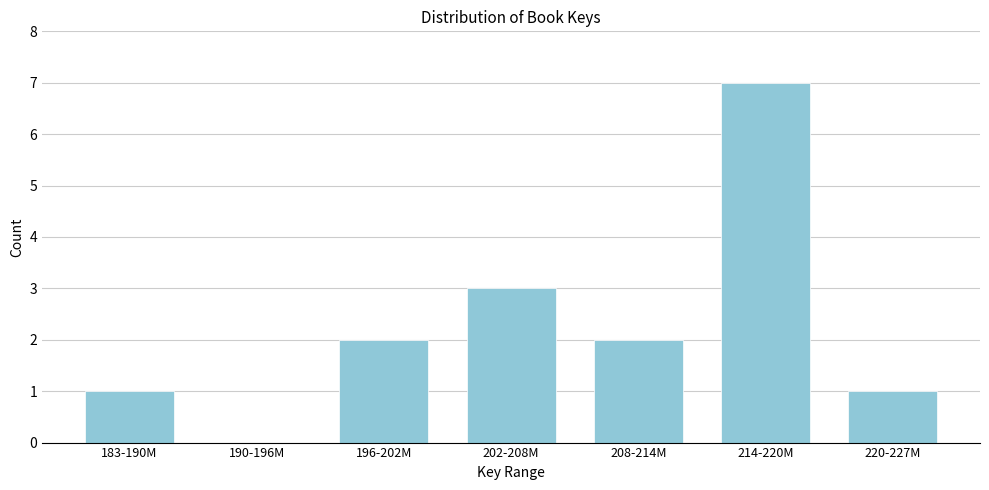

Reading right to left, transcribe all the data shown in this chart.

220-227M=1	214-220M=7	208-214M=2	202-208M=3	196-202M=2	190-196M=0	183-190M=1